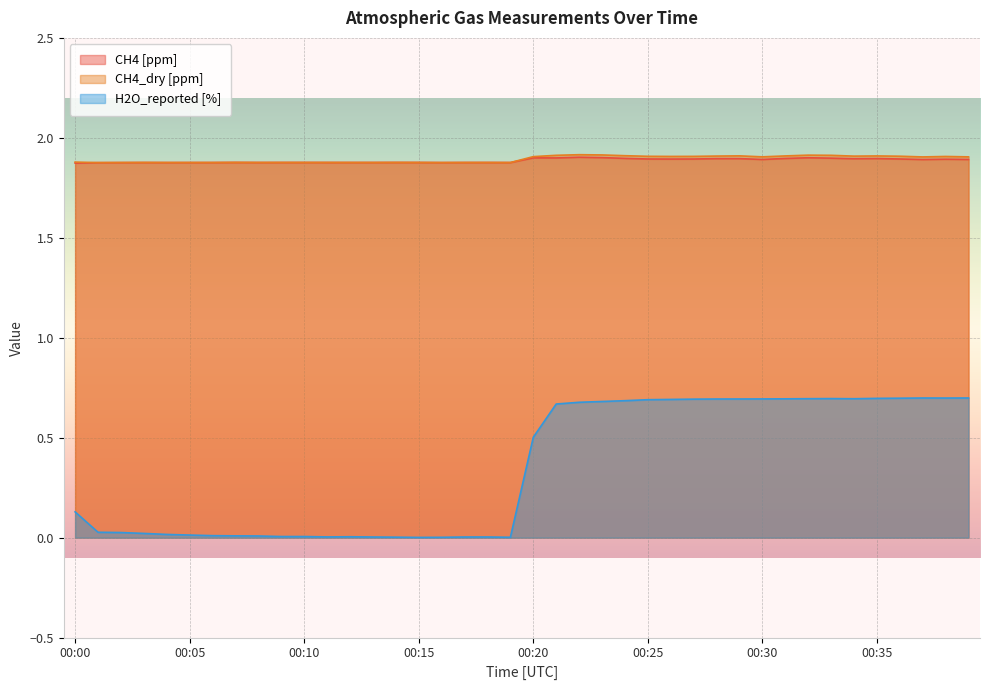

Where is the first local minimum for H2O_reported [%]?

00:11